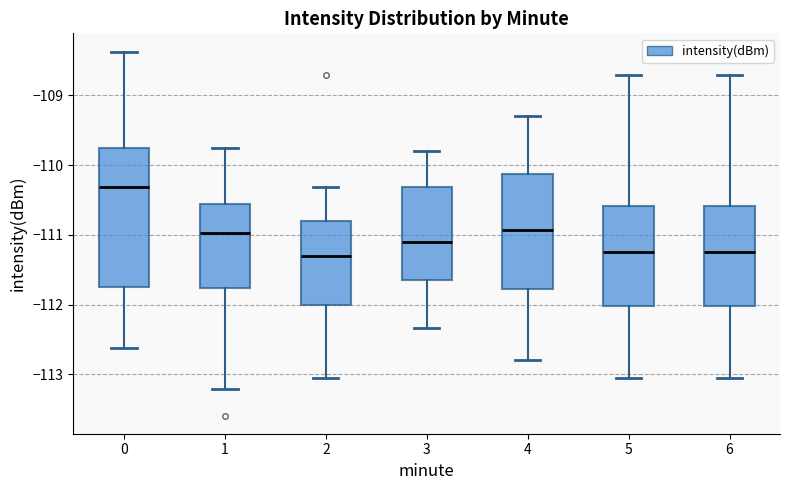

Comparing the boxes themselves (not the whiskers), which one is the tallest?

0